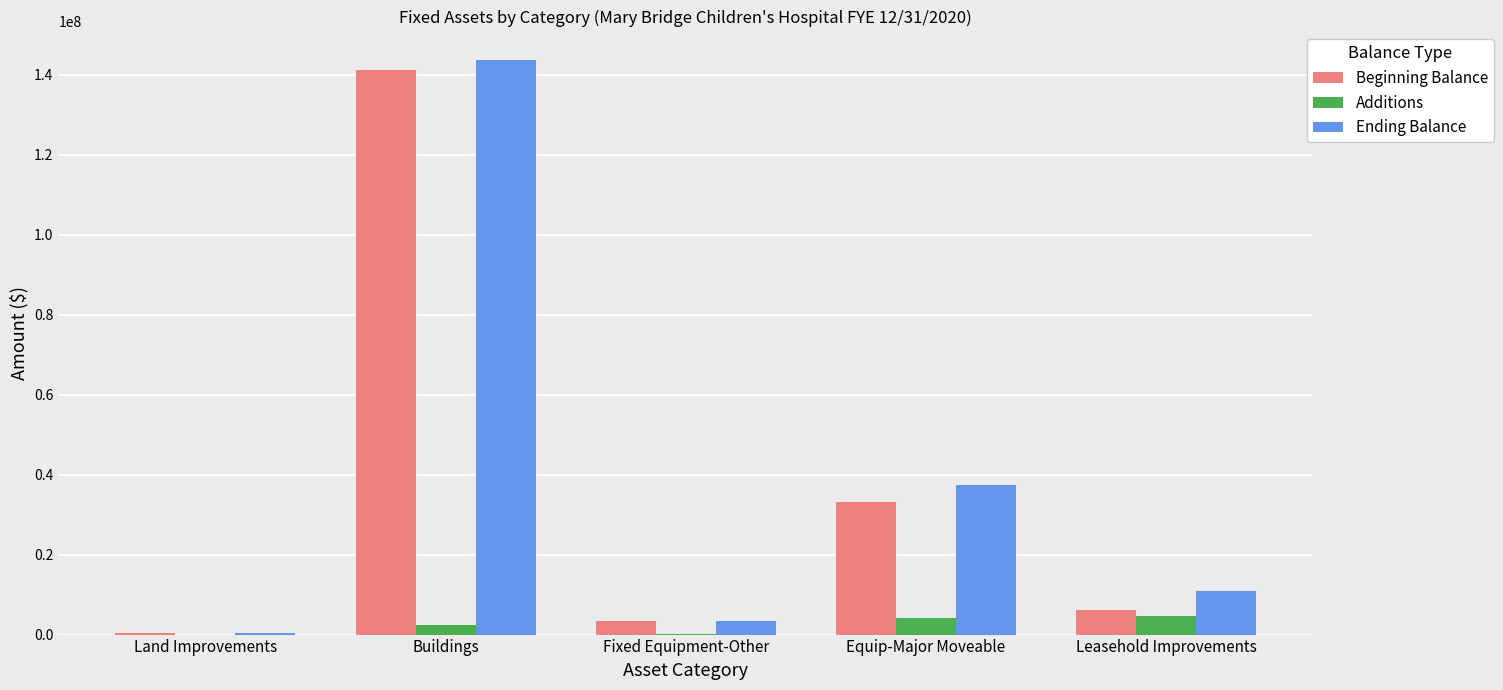

Which series changed the most between Buildings and Fixed Equipment-Other?

Ending Balance